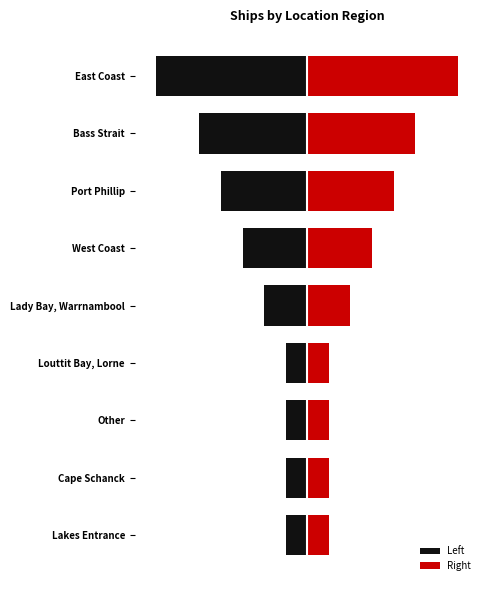

Does the chart contain any negative values?

Yes